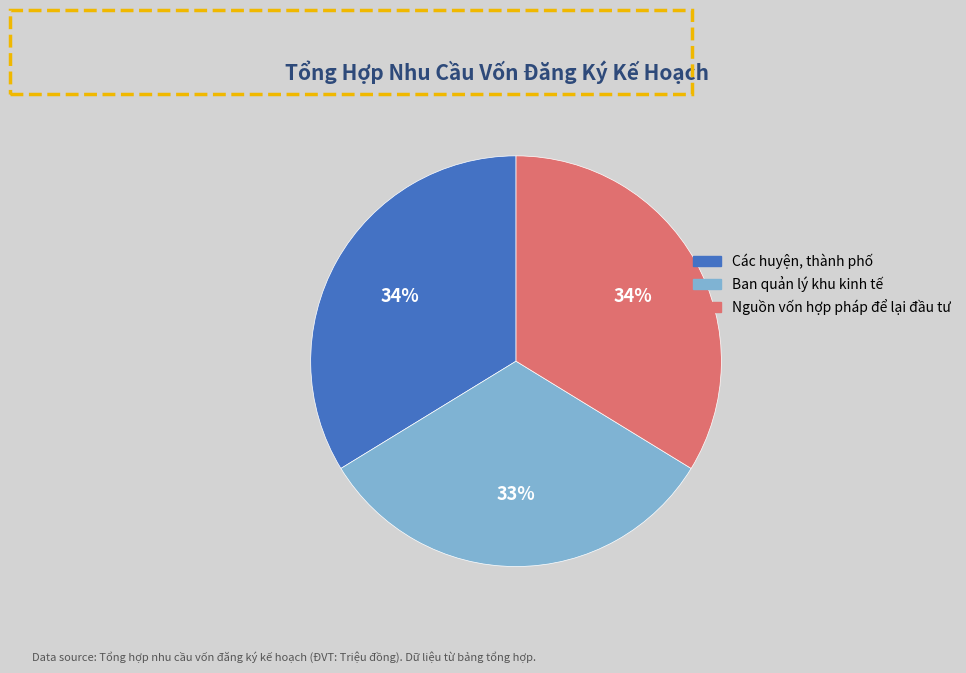

The Ban quản lý khu kinh tế slice represents 46% of the pie. True or false?

False